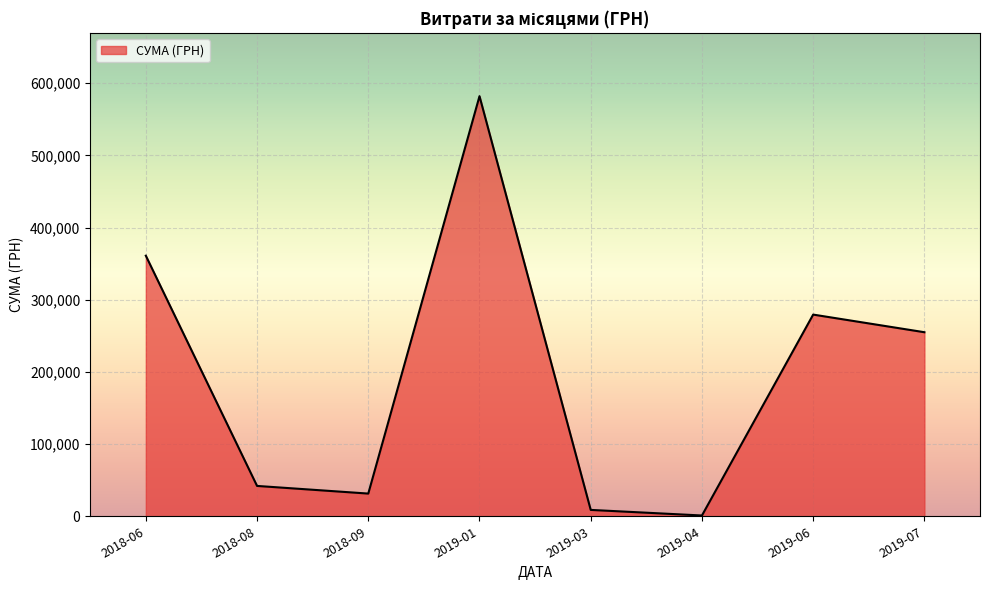

Which category has the highest value across all series?

2019-01